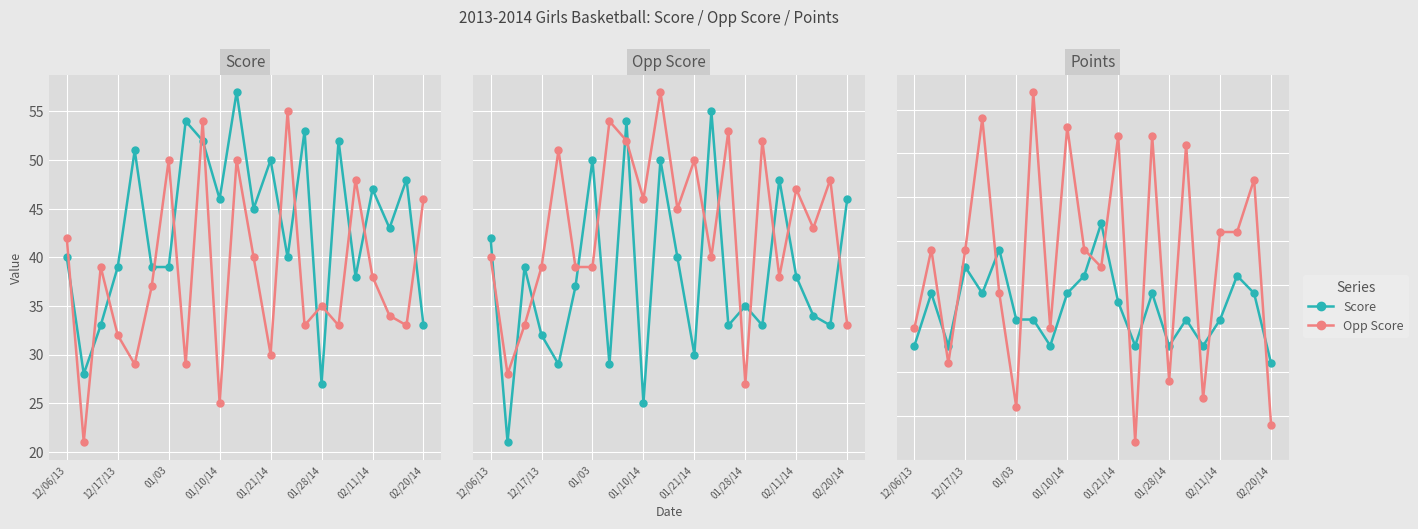

How many times do Opp Score and Score cross each other?

13